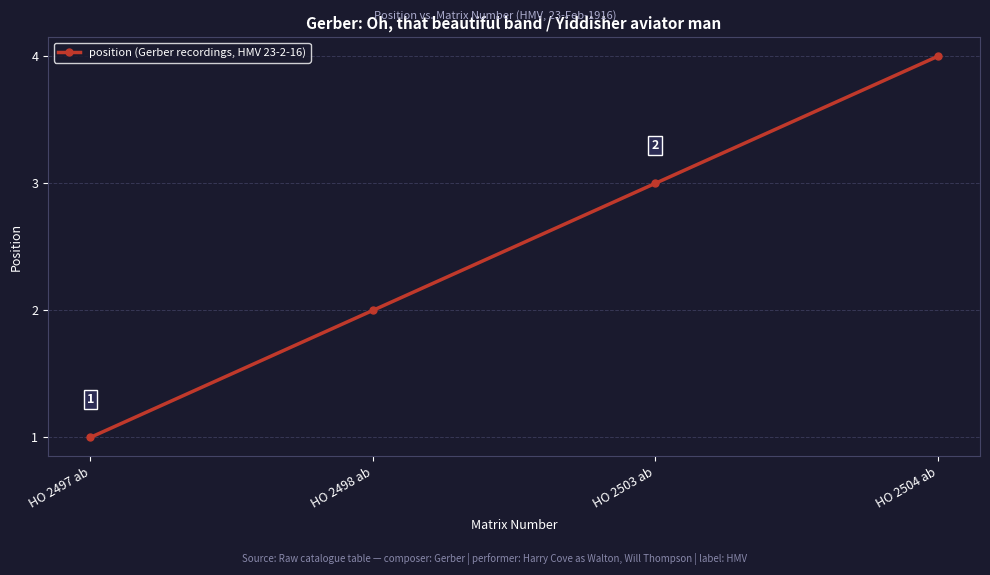

What is the minimum value shown in the chart?

1